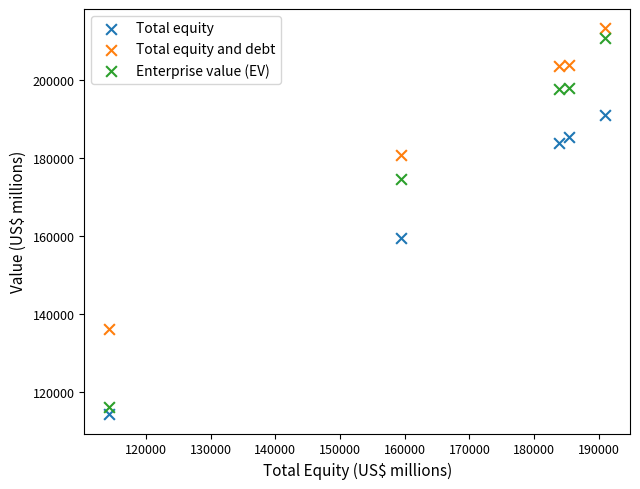

Across all data points, what is the range of Y values (max minus min)?

98837